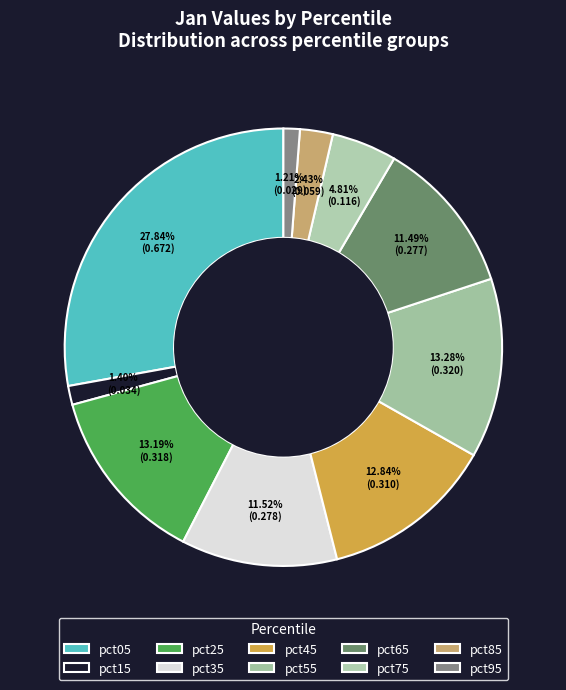

What percentage is the pct15 slice, to the nearest percent?

1%